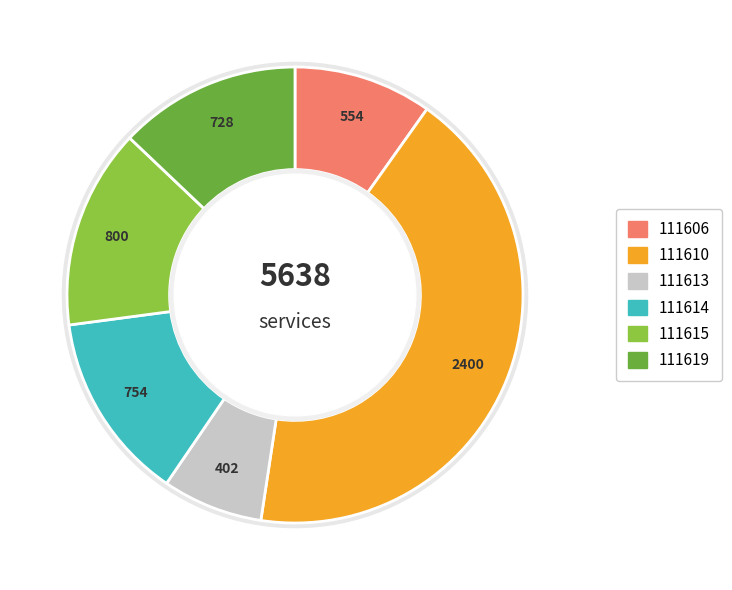

What is the change in value from 111606 to 111615?

+246